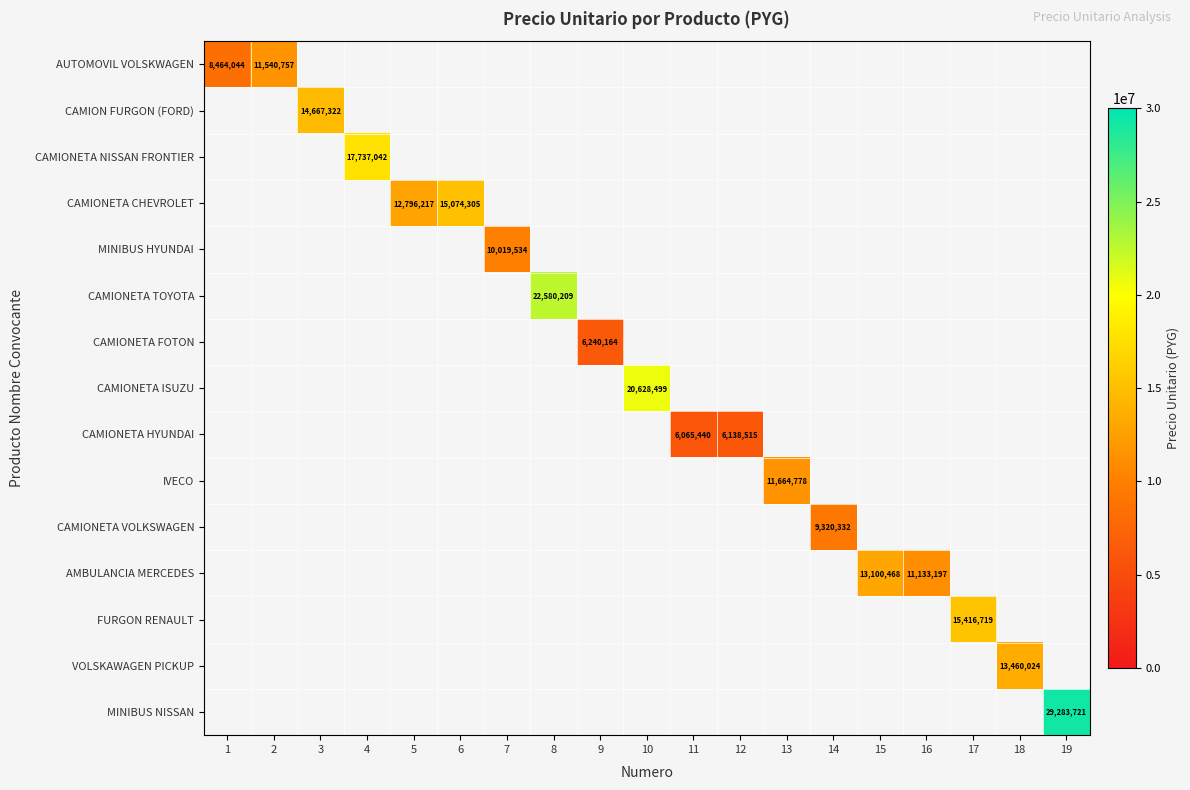

At which category does the chart reach its minimum across all series?

11